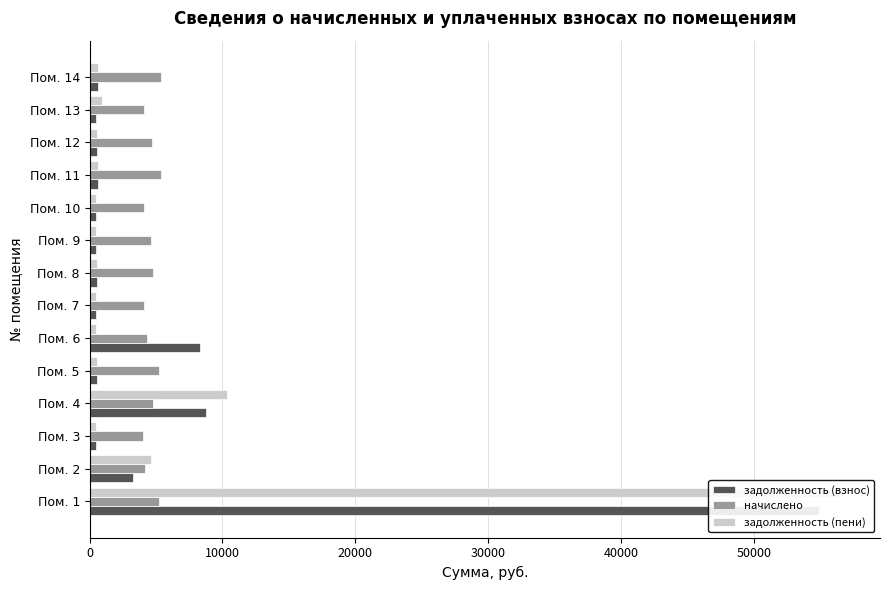

What is the value of the задолженность (пени) bar at the 5th from the left?

581.3